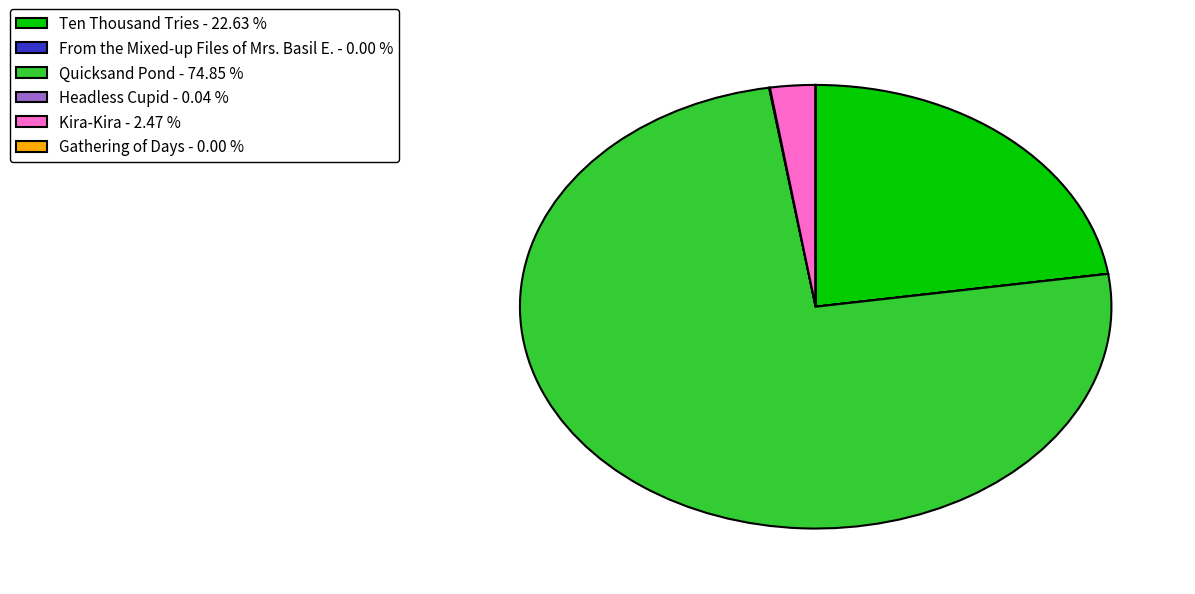

Does Quicksand Pond - 74.85 % account for over 50% of the chart?

Yes